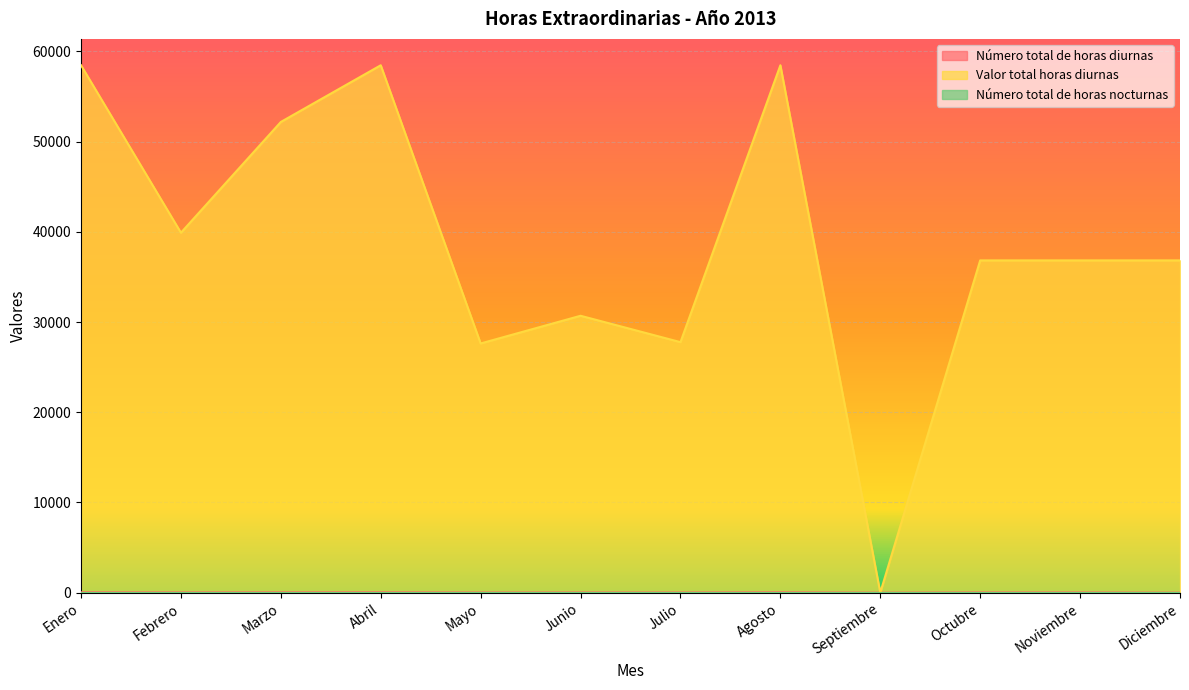

What is the label of the 4th point from the left?

Abril